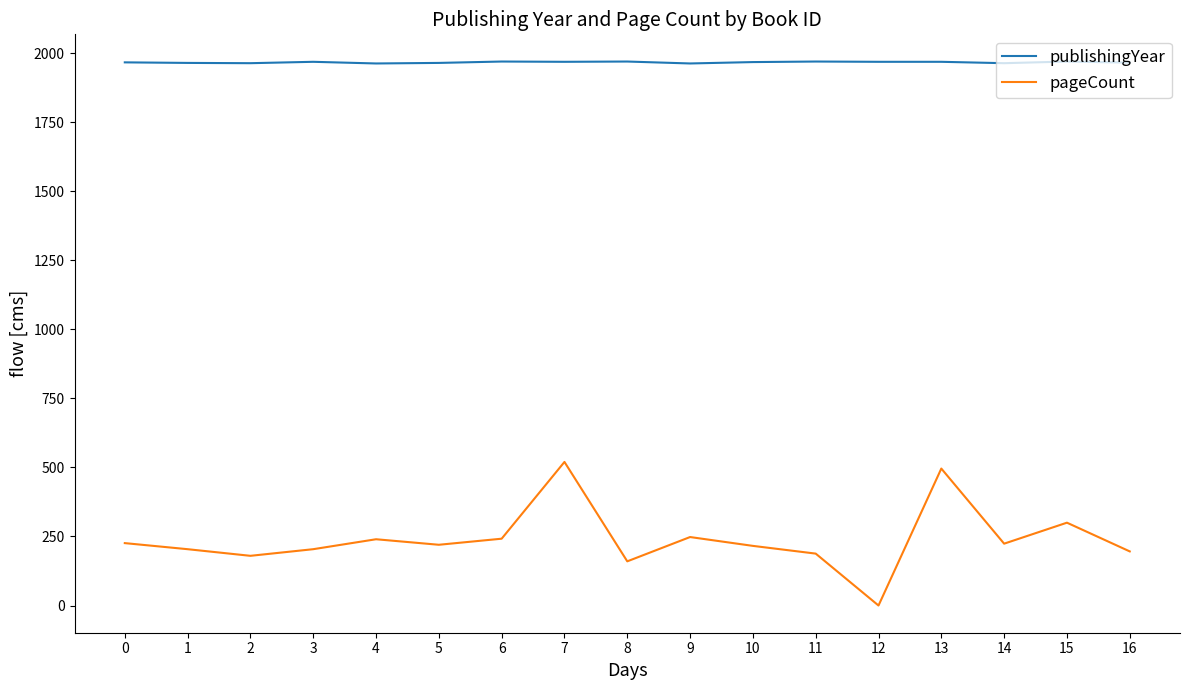

Does the chart have visible grid lines?

No